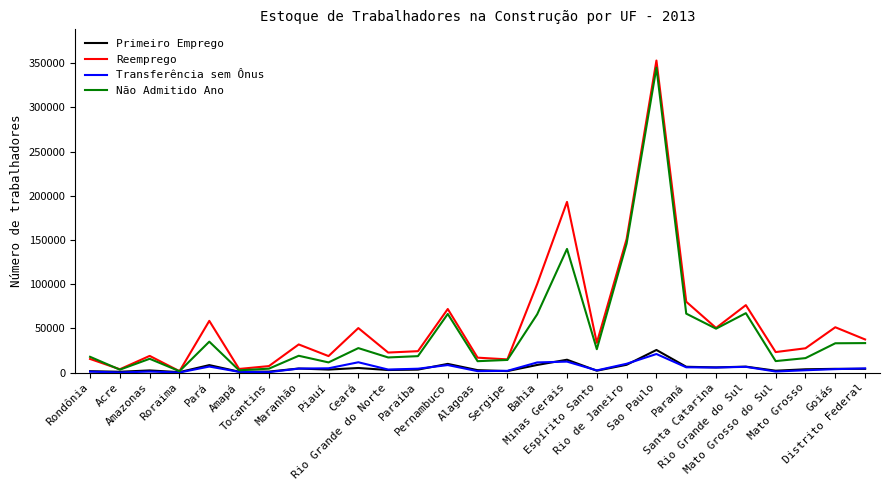

How many lines are shown in the chart?

4